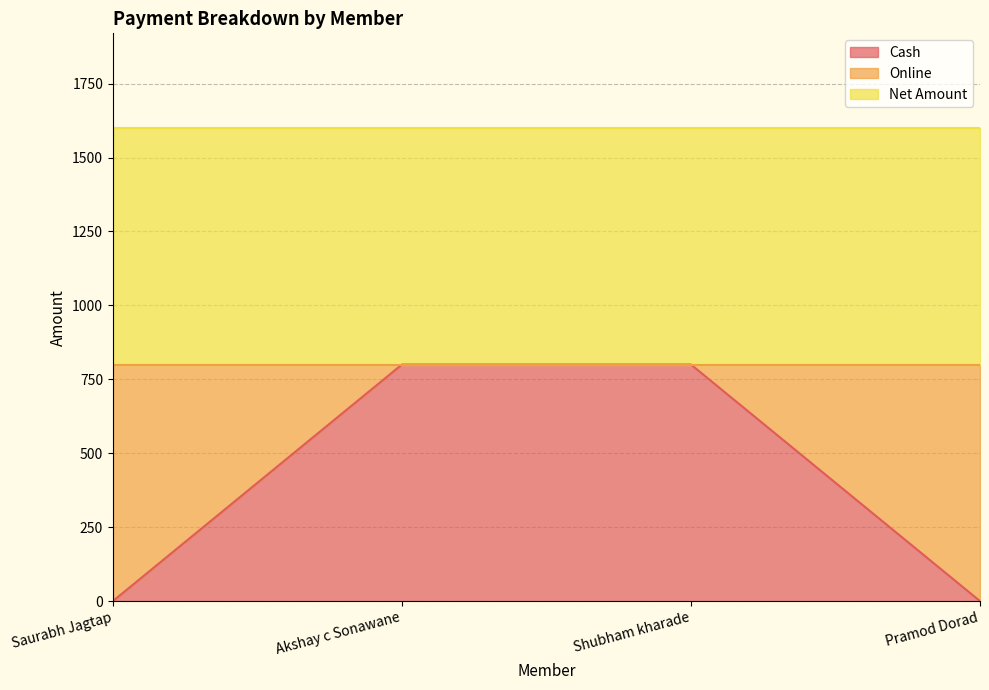

How many series are shown in this chart?

3